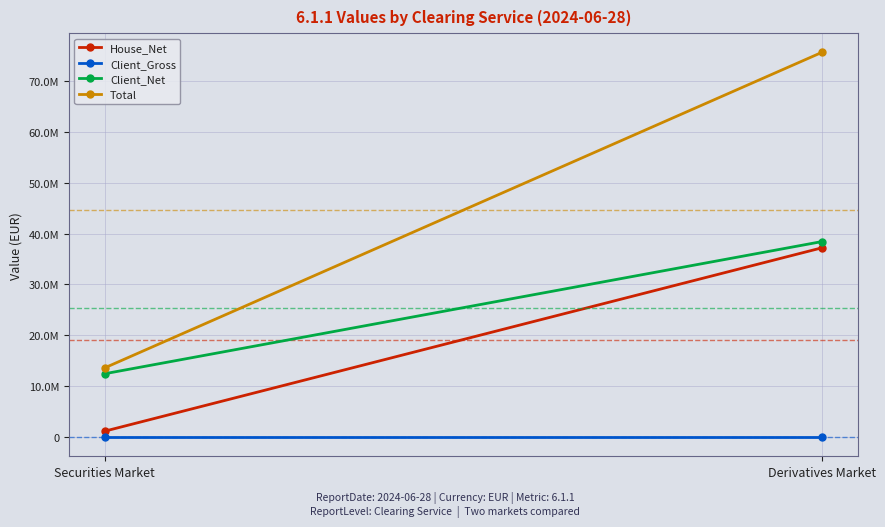

Where is Total nearest to the value 44611649?

Securities Market